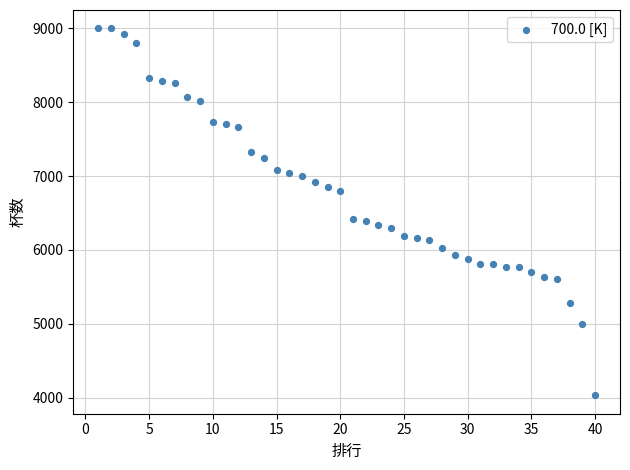

What is the range of Y values (max minus min)?

4971